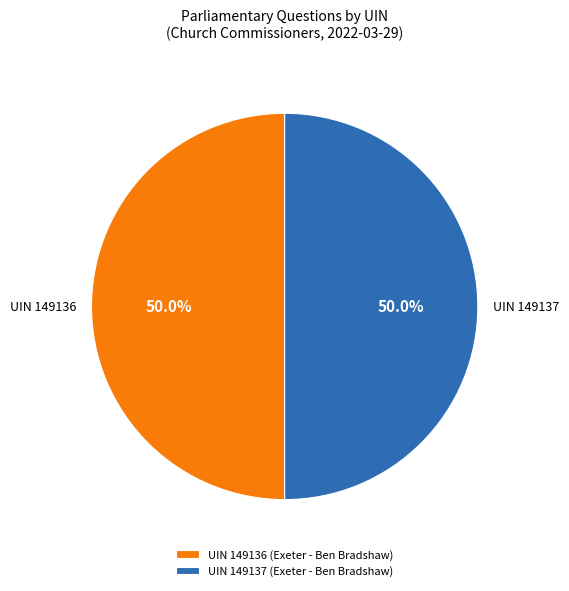

How many segments does this pie chart have?

2